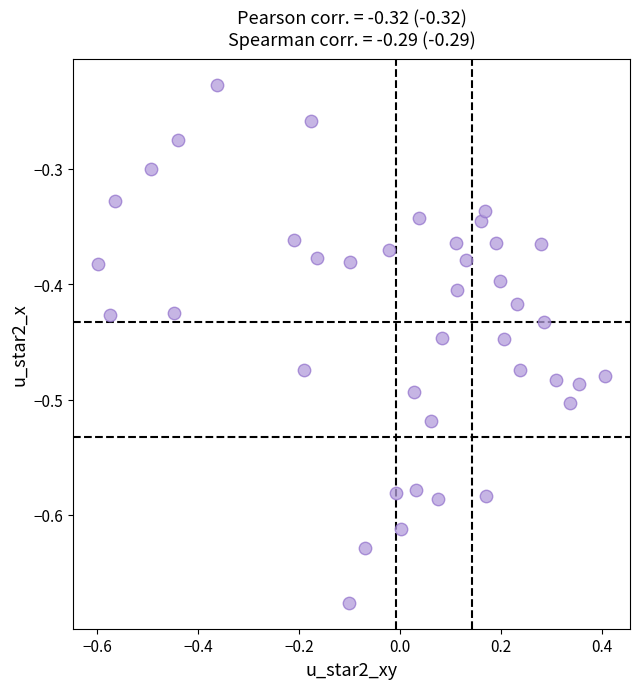

What is the range of Y values (max minus min)?

0.4